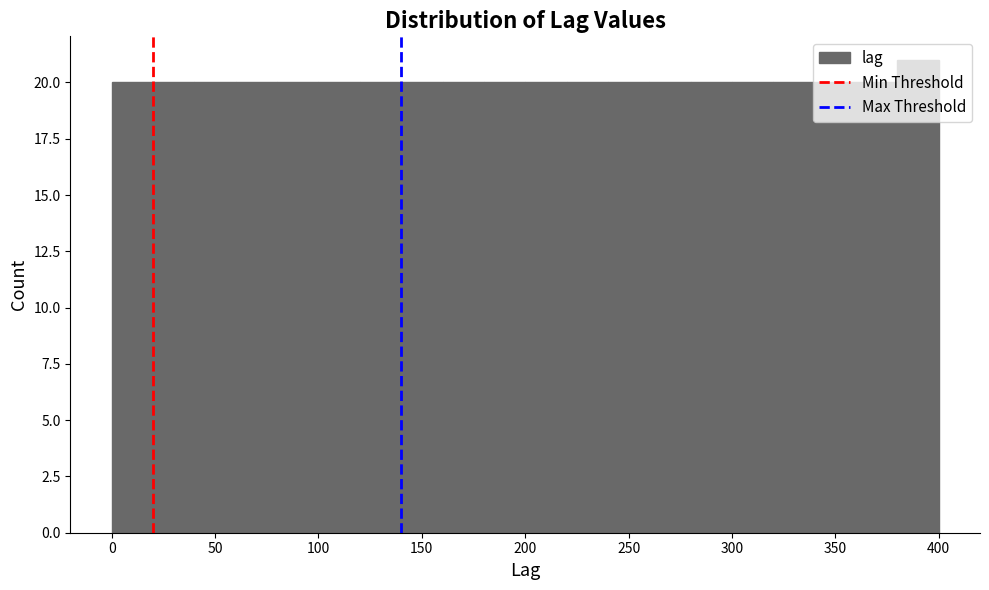

Reading left to right, transcribe this chart: for each bar, give the range it covers on the x-axis and its height. The values are not printed on the chart, so give them approximately, as read against the axis.

0 to 20: 20
20 to 40: 20
40 to 60: 20
60 to 80: 20
80 to 100: 20
100 to 120: 20
120 to 140: 20
140 to 160: 20
160 to 180: 20
180 to 200: 20
200 to 220: 20
220 to 240: 20
240 to 260: 20
260 to 280: 20
280 to 300: 20
300 to 320: 20
320 to 340: 20
340 to 360: 20
360 to 380: 20
380 to 400: 21